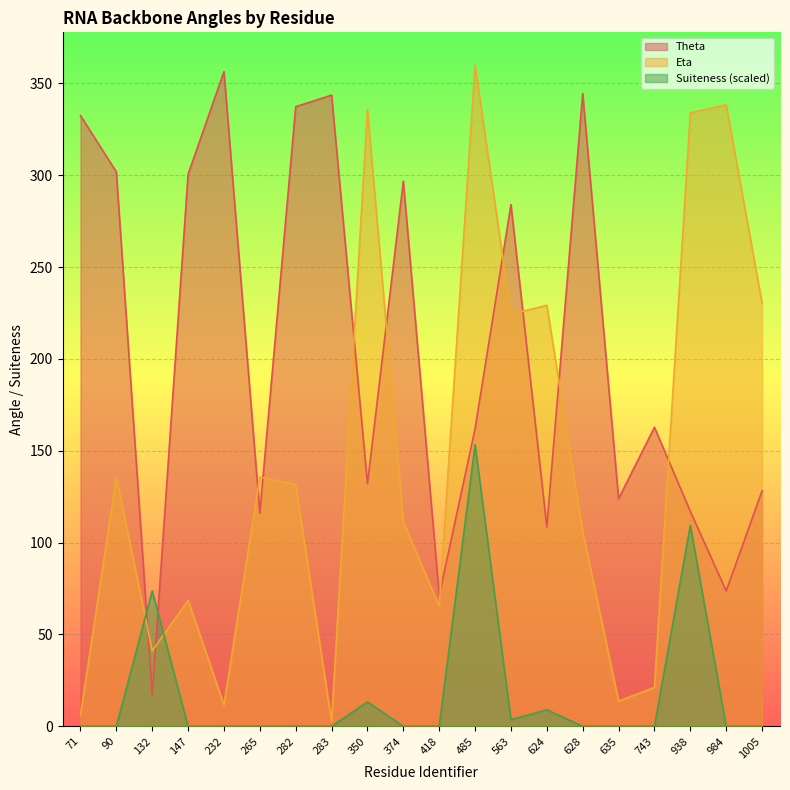

The Suiteness series shows 0.0 at 283. True or false?

True